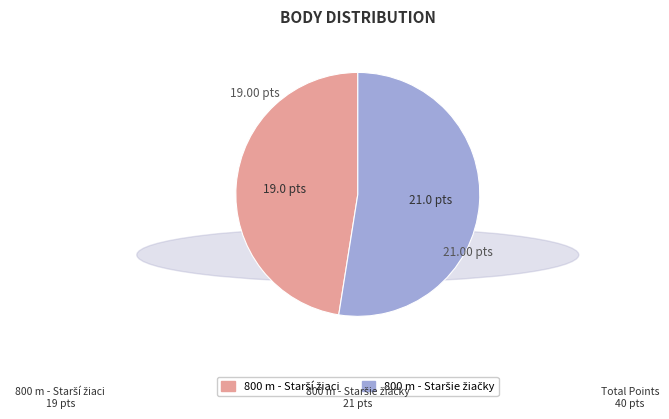

Is there a majority slice in this chart?

Yes